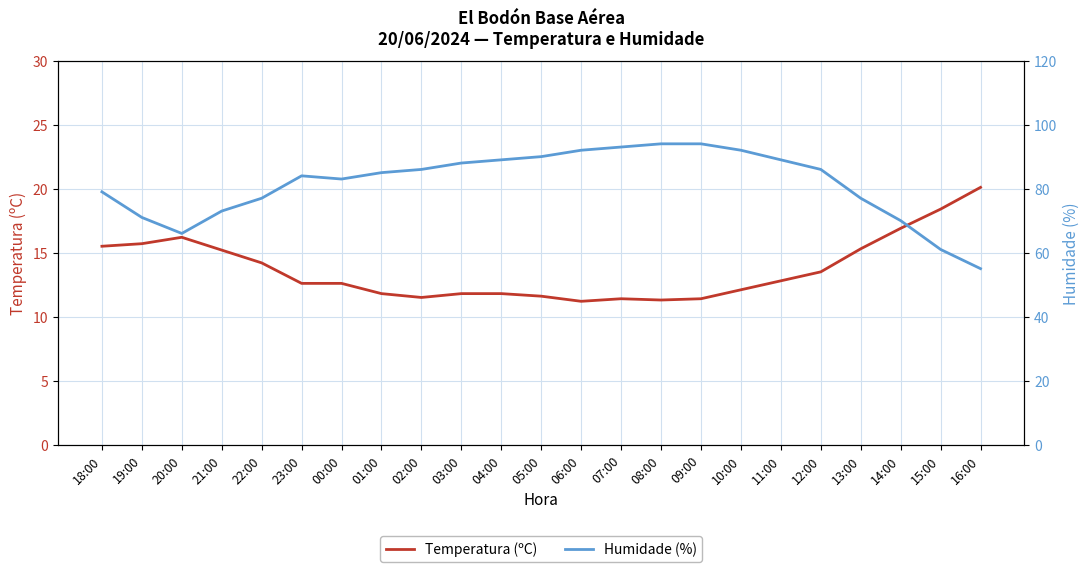

What is the lowest value of the Temperatura (ºC) series?

11.2